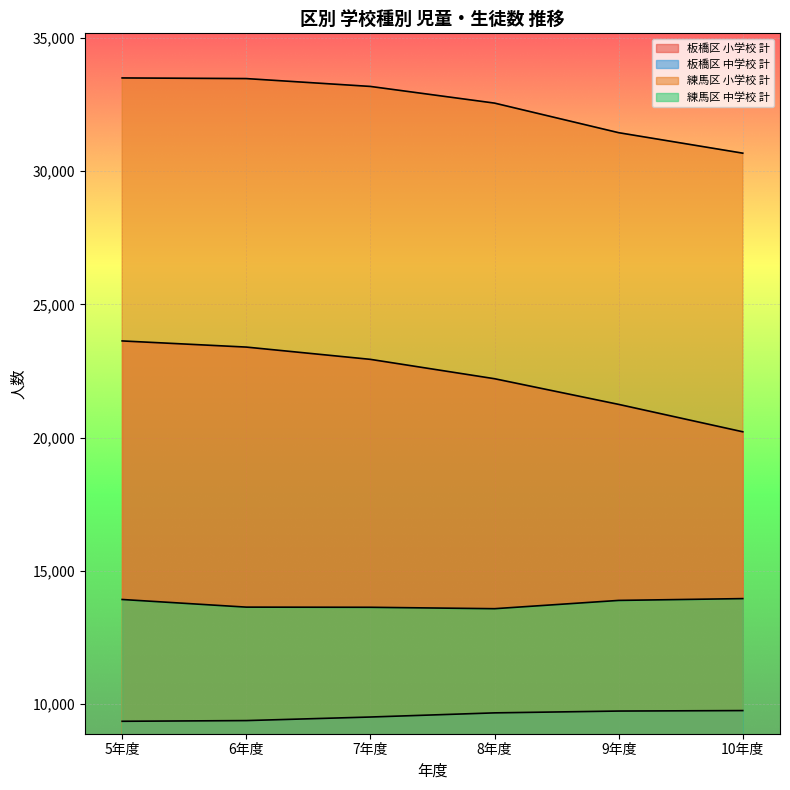

True or false: 板橋区 小学校 計 has a value of 21244 at 9年度.

True